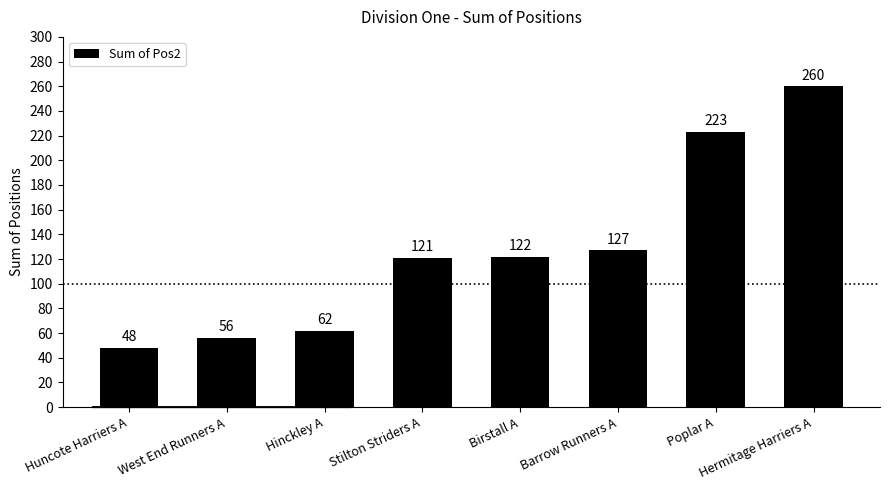

List the labels in order of value, smallest first.

Huncote Harriers A, West End Runners A, Hinckley A, Stilton Striders A, Birstall A, Barrow Runners A, Poplar A, Hermitage Harriers A